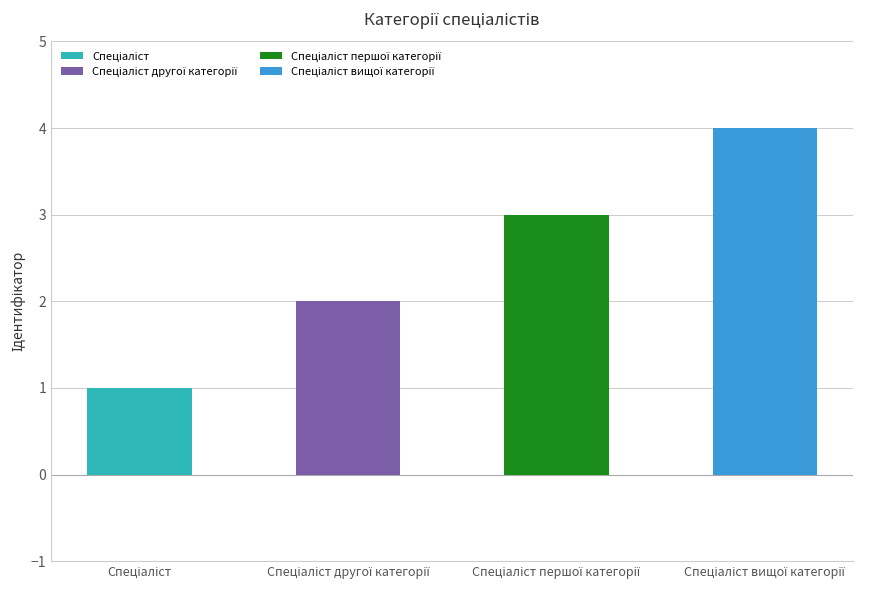

What is the value of the 1st bar from the left?

1